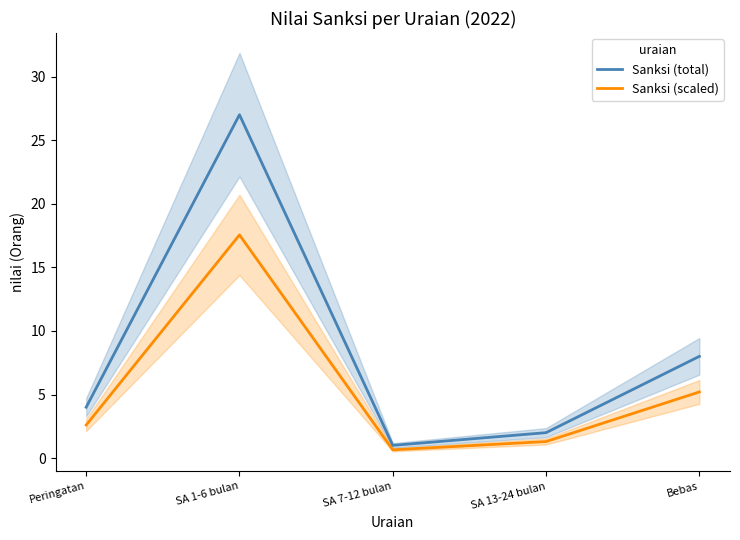

True or false: Sanksi (scaled) and Sanksi (total) cross at least once.

False